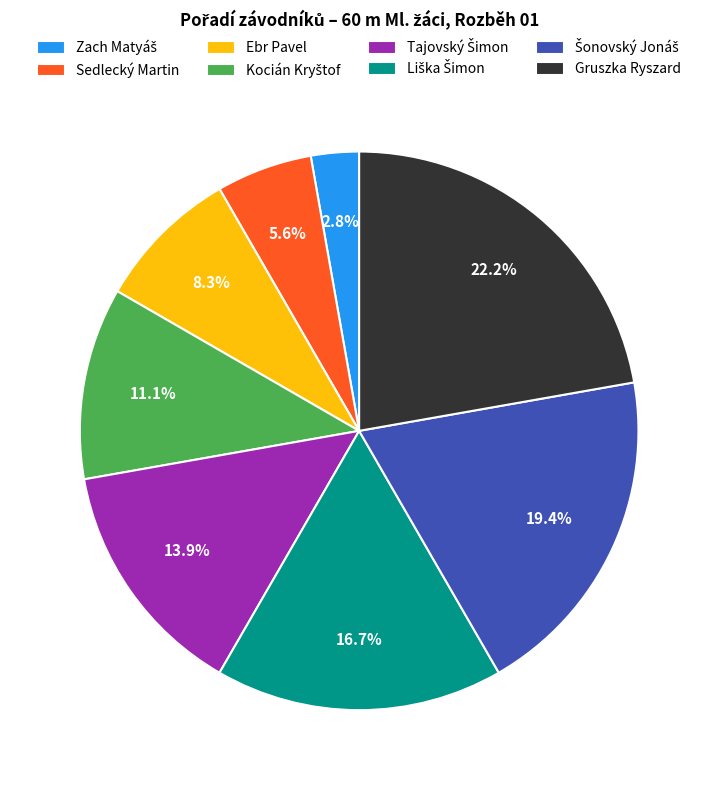

What is the largest slice in the pie chart?

Gruszka Ryszard